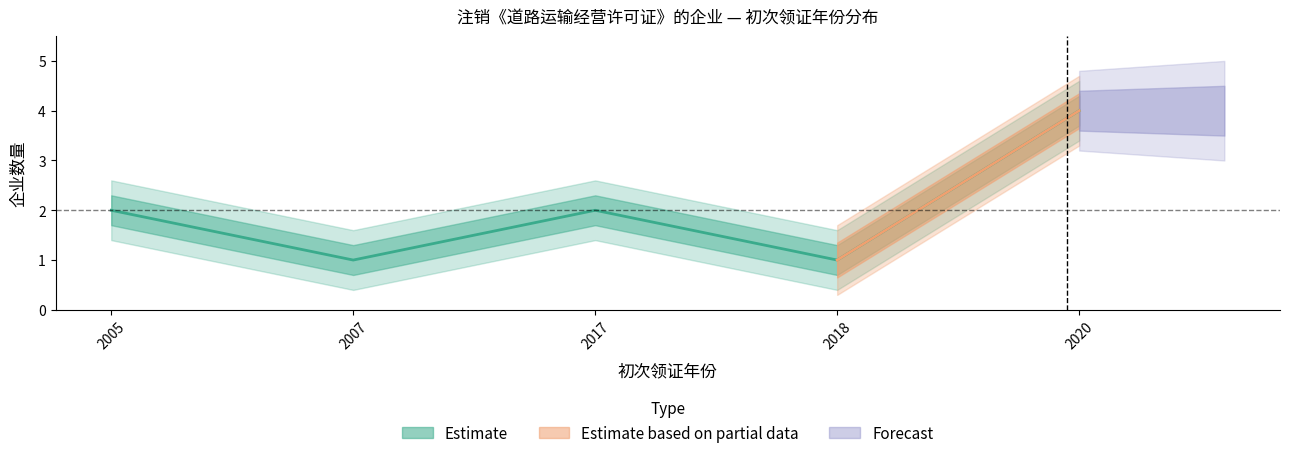

What is the value of the Estimate based on partial data point at the 2nd from the left?

1